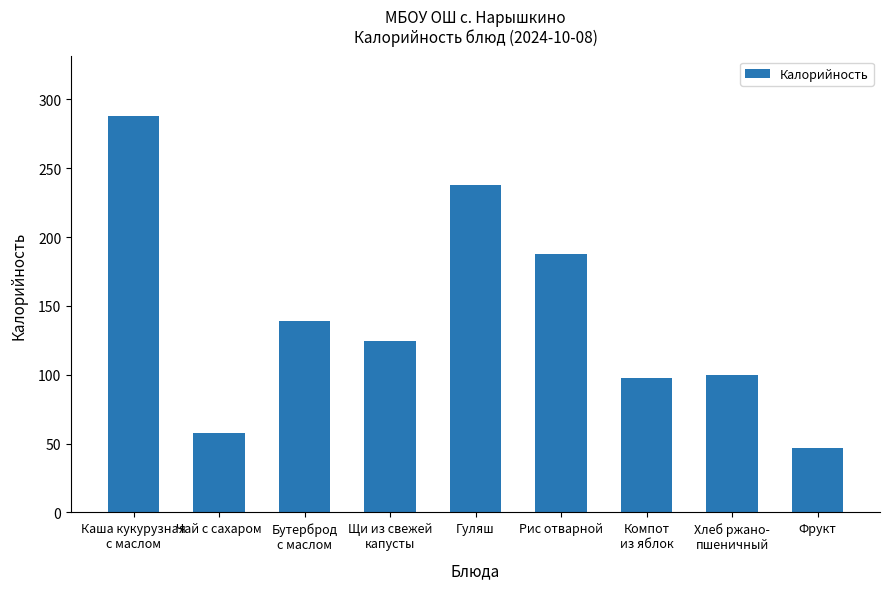

What is the change in value from Чай с сахаром to Рис отварной?

+130.0